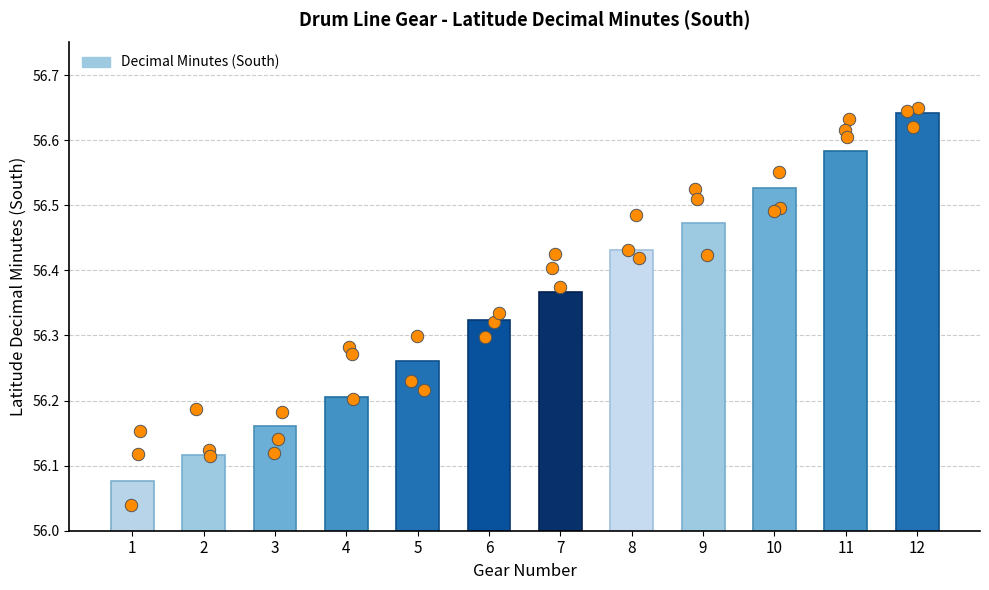

Which has a higher value, 11 or 5?

11